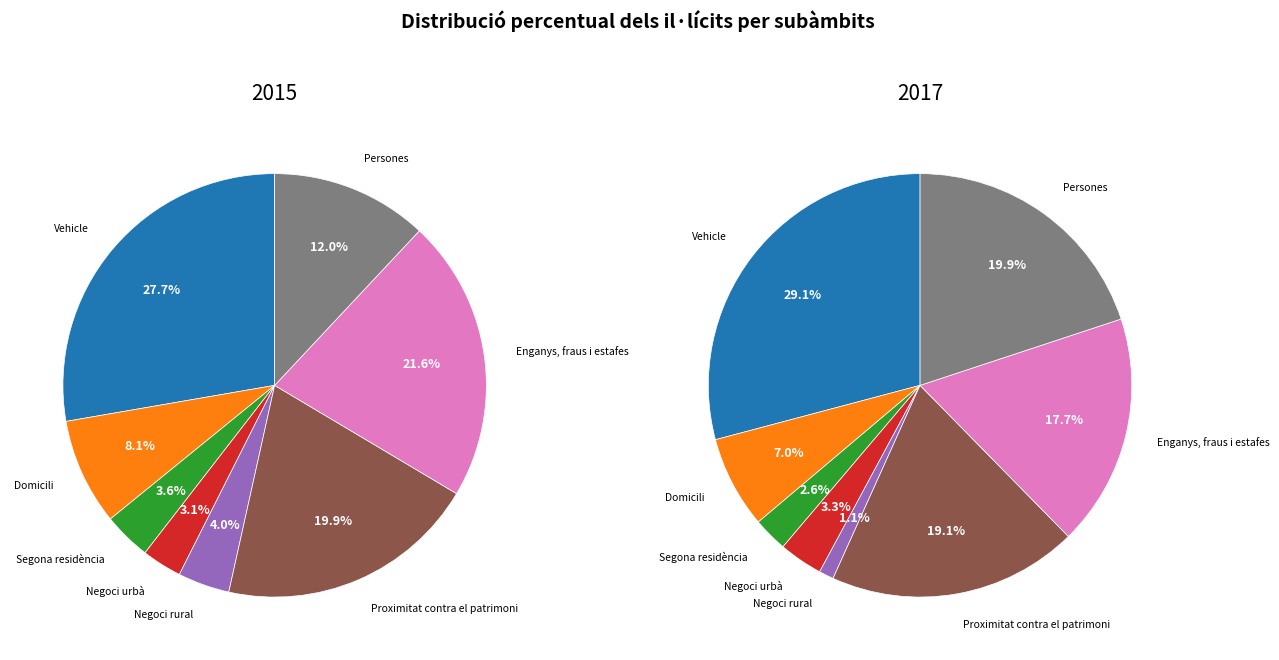

Combined, do Vehicle and Enganys, fraus i estafes account for over 50%?

No